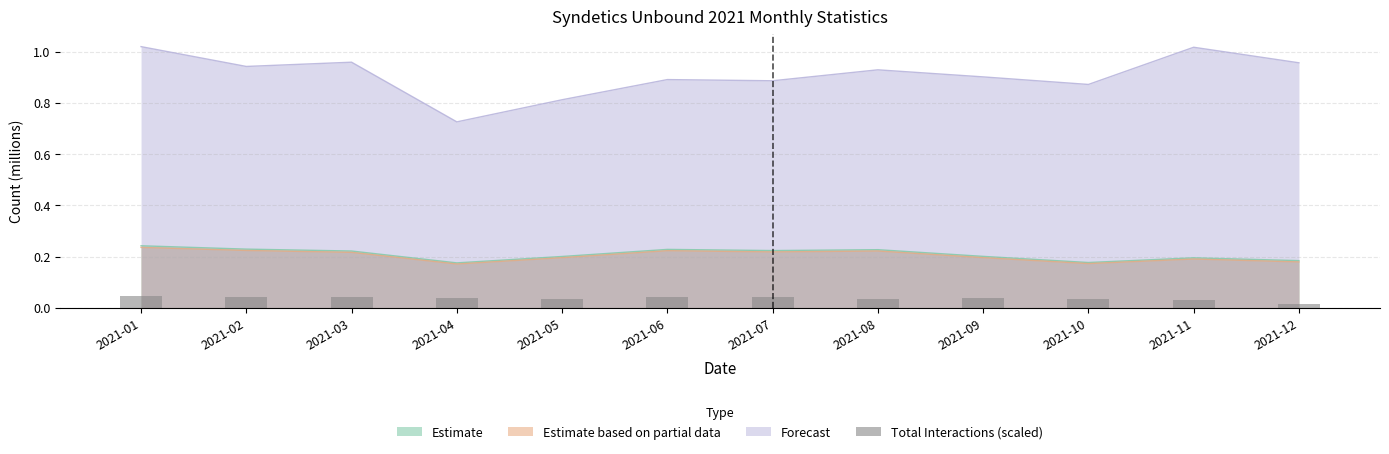

Is the value of Forecast at 2021-04 greater than the value of Estimate based on partial data at 2021-08?

Yes